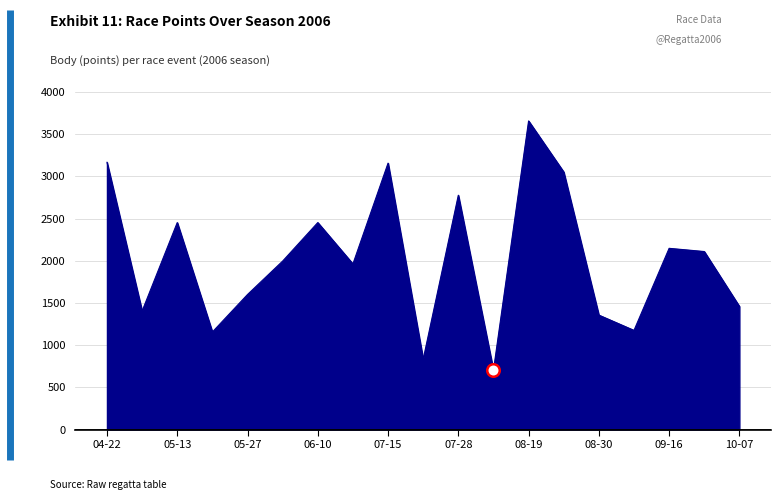

What is the greatest value displayed?

3656